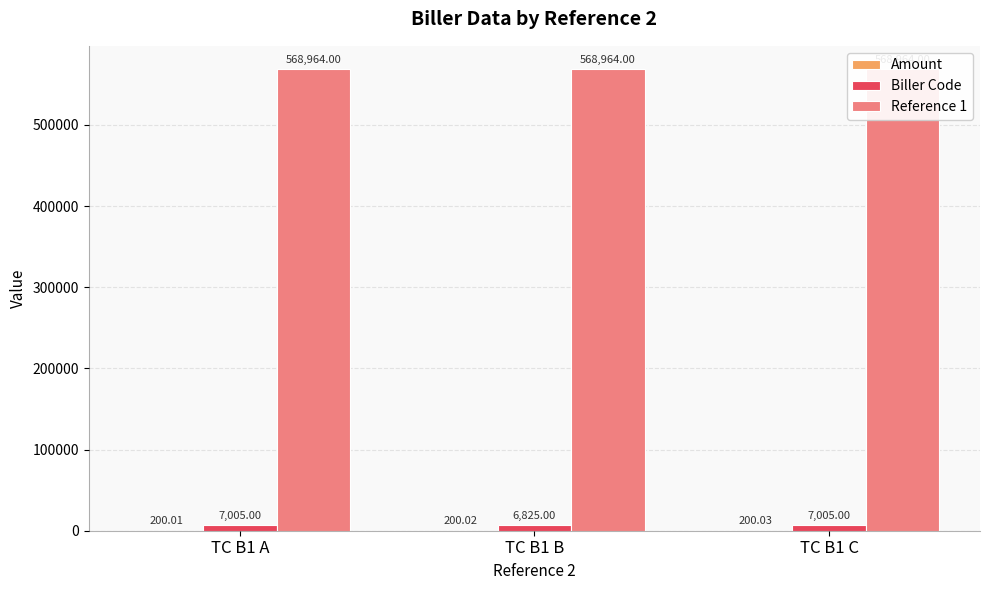

Reading left to right, extract all data points from this chart.

Amount: TC B1 A=200.0	TC B1 B=200.0	TC B1 C=200.0
Biller Code: TC B1 A=7005.0	TC B1 B=6825.0	TC B1 C=7005.0
Reference 1: TC B1 A=568964.0	TC B1 B=568964.0	TC B1 C=568964.0